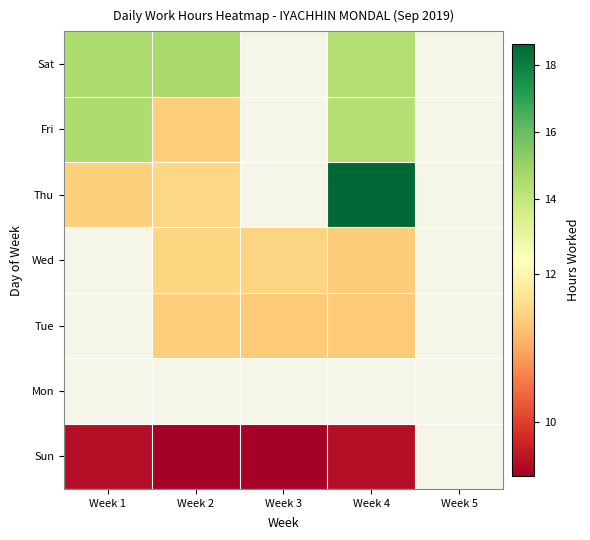

At which category does the chart reach its peak across all series?

Week 4